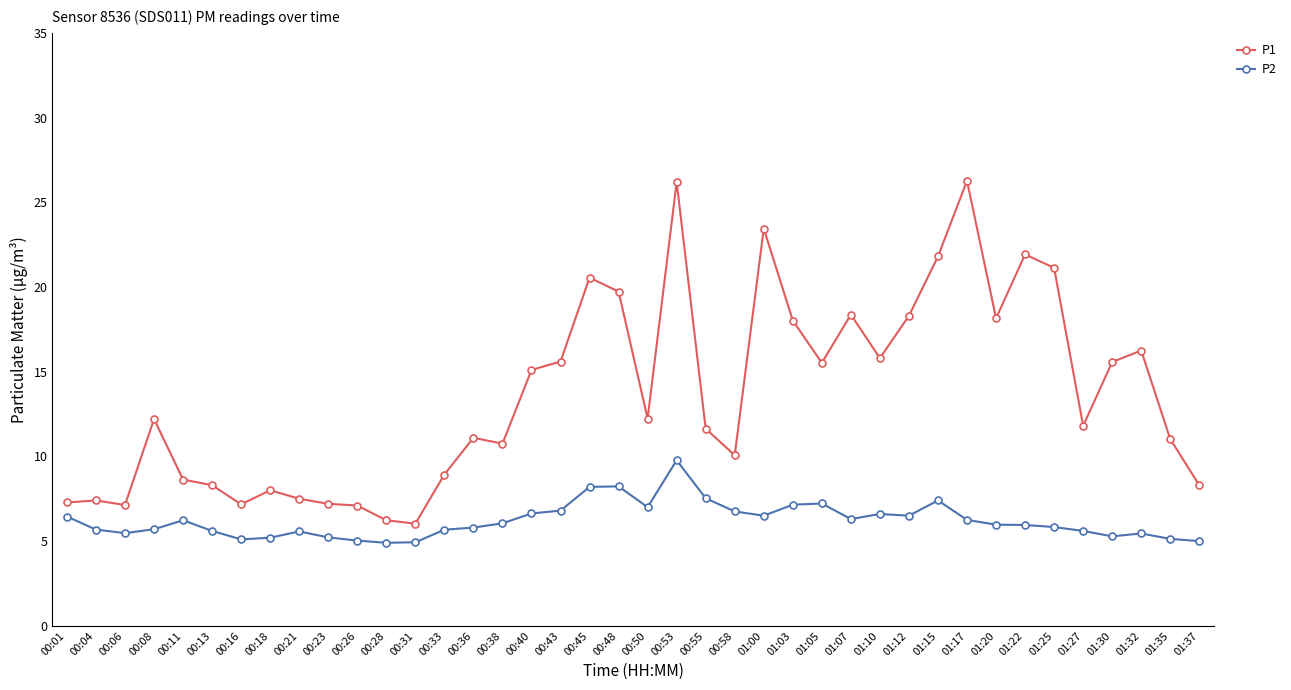

Is the value of P1 at 01:35 greater than the value of P2 at 00:28?

Yes